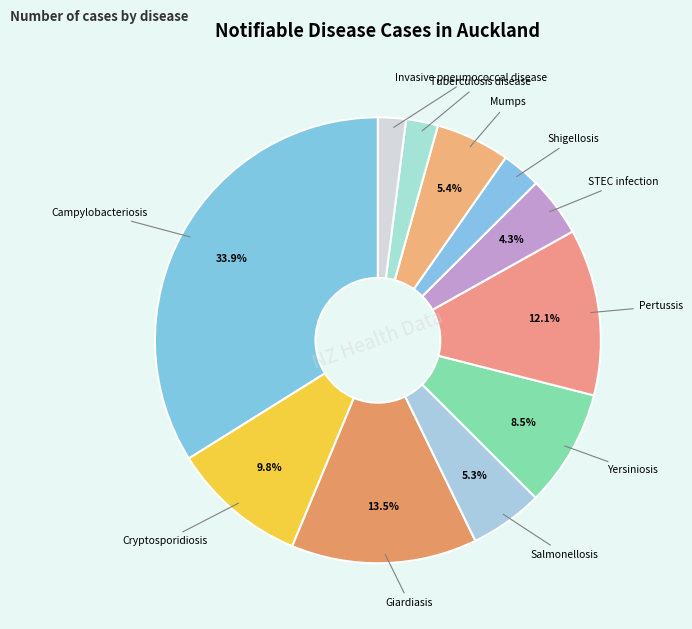

To the nearest percent, what is the difference between the Campylobacteriosis and Pertussis slice percentages?

22%